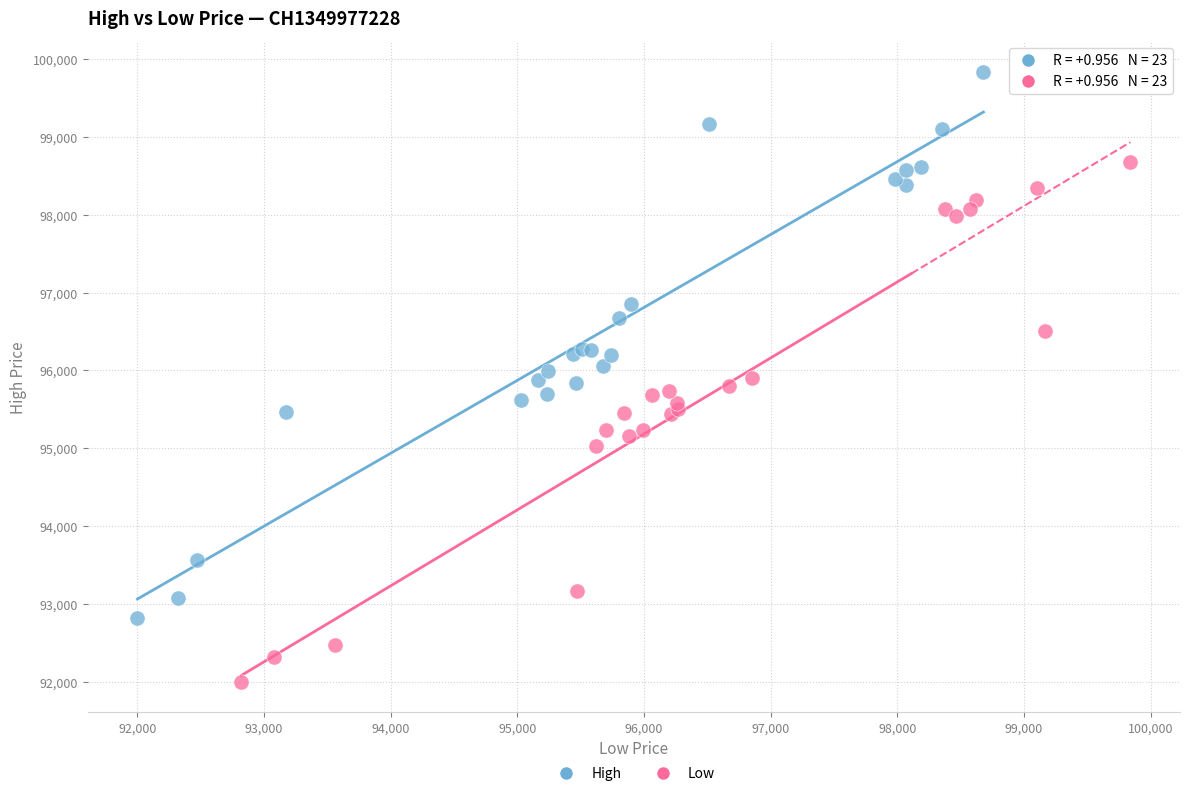

Which series has the widest spread of Y values?

High